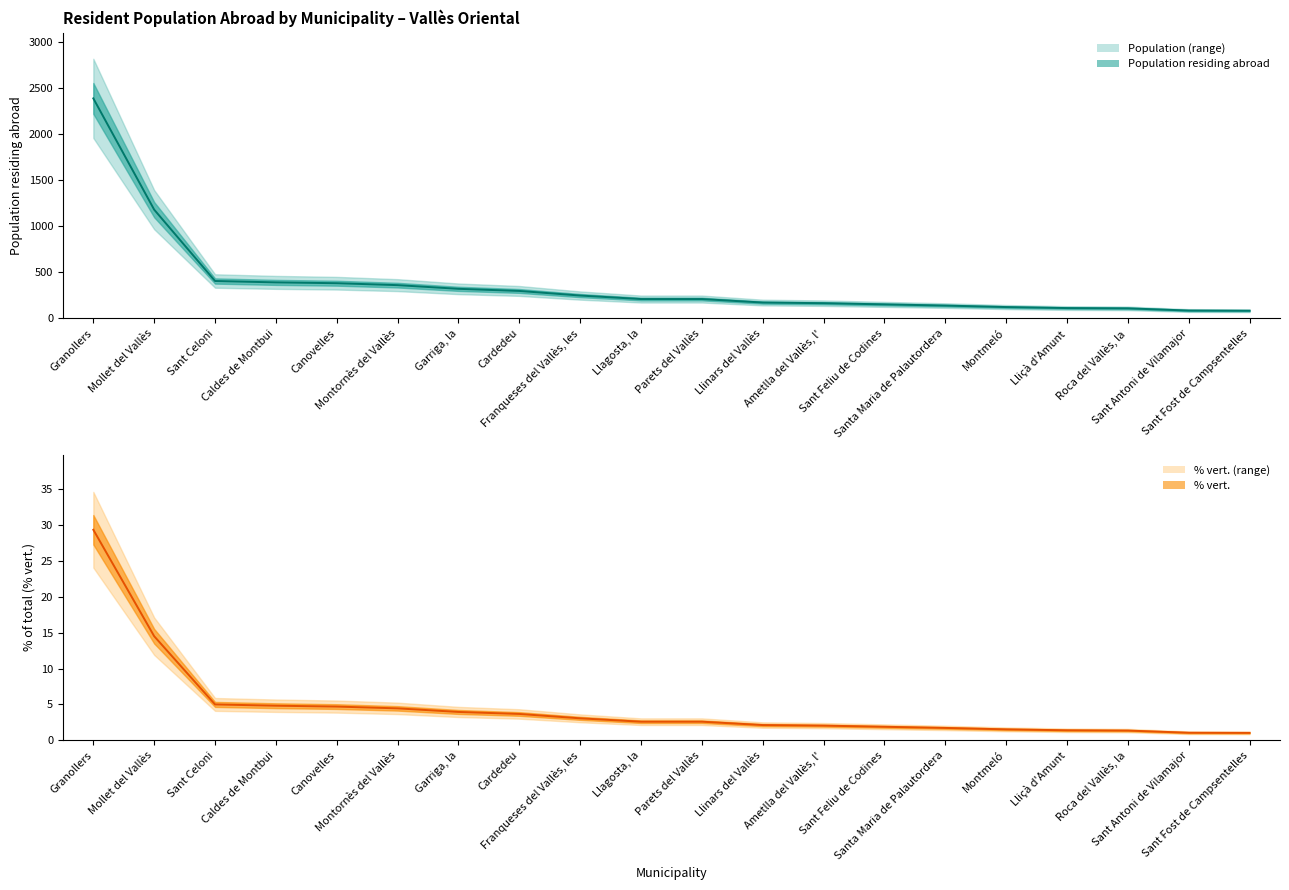

Which has a higher value, Sant Celoni or Canovelles?

Sant Celoni